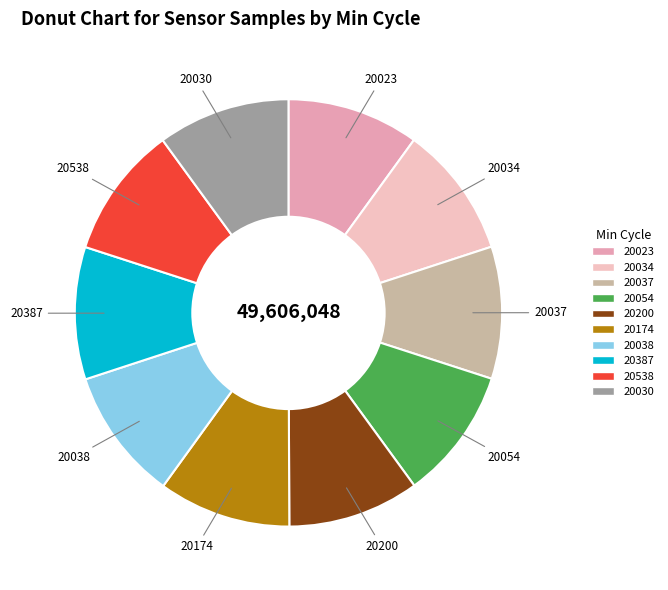

How many slices are in this pie chart?

10